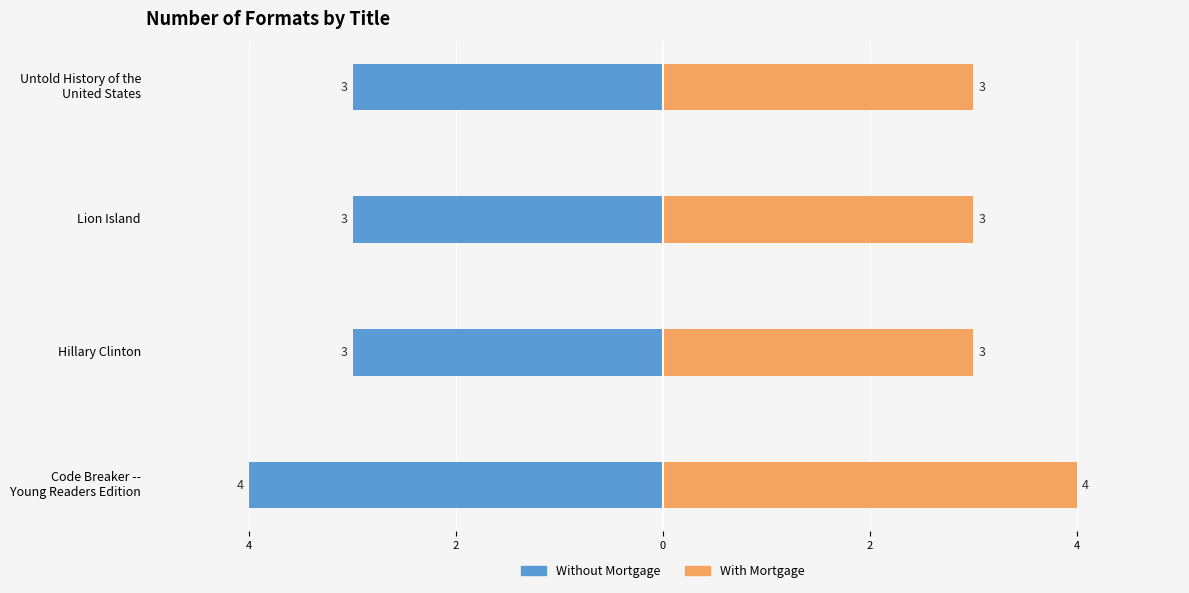

Which series has the largest total across all categories?

With Mortgage